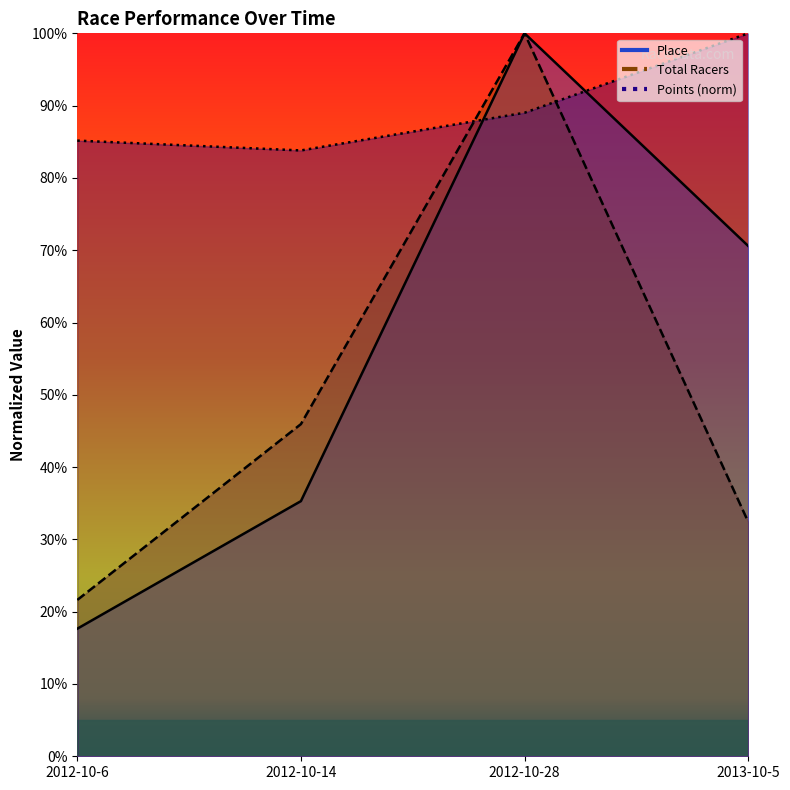

Does the chart have visible grid lines?

No